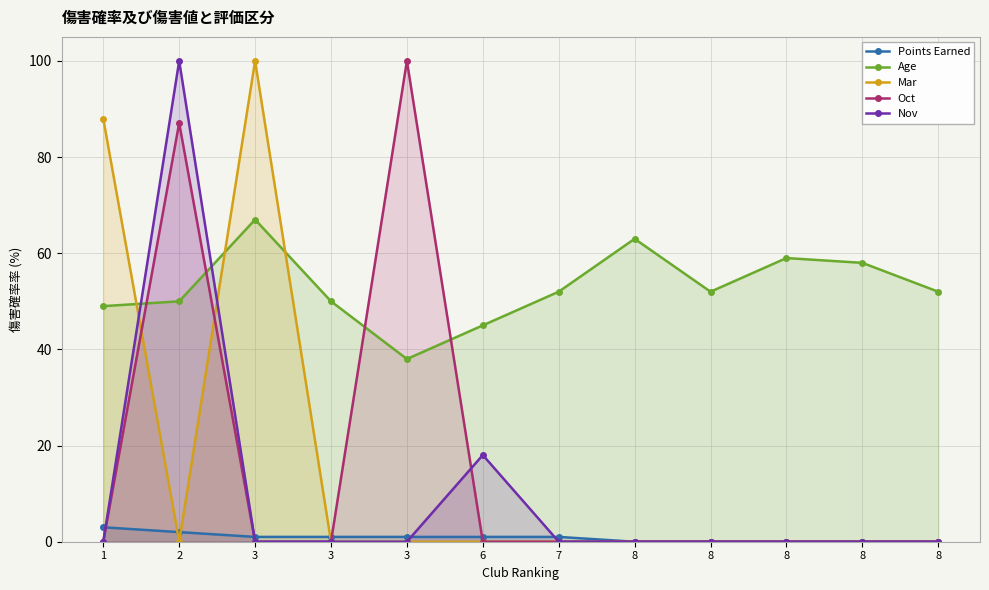

Which series has the largest range (max minus min)?

Mar